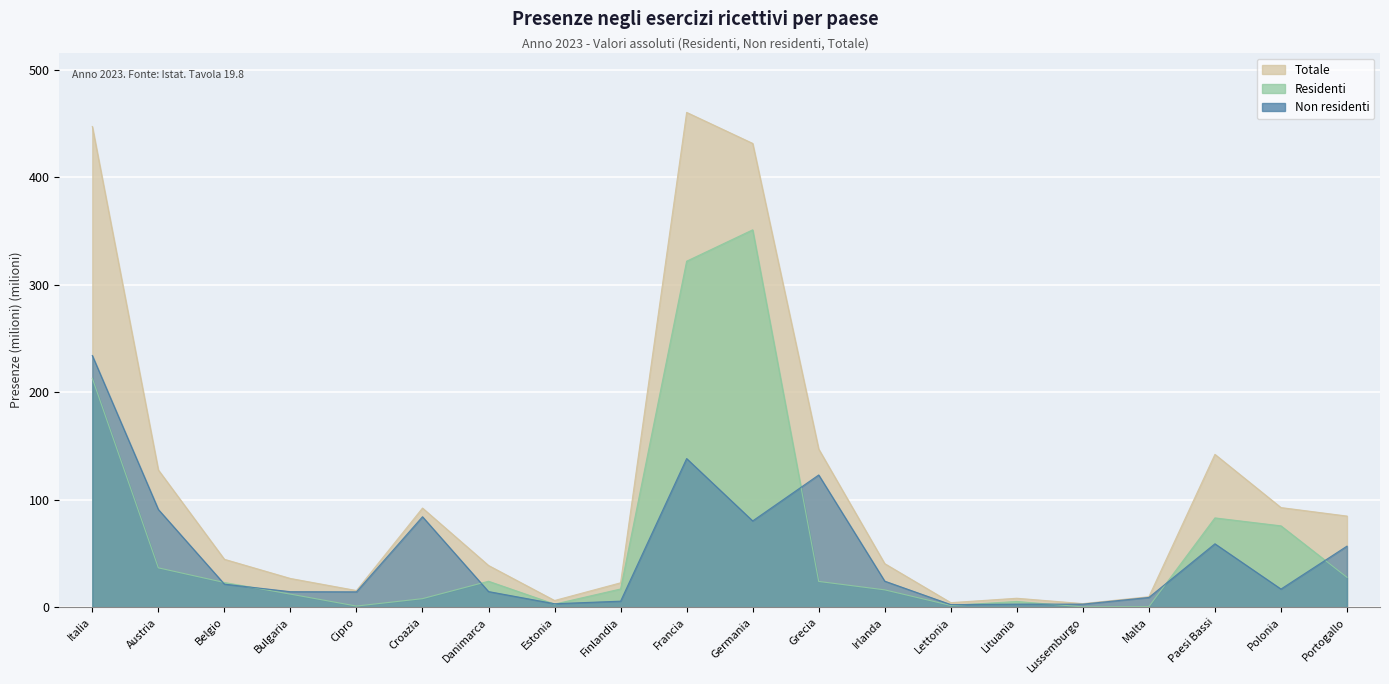

What position from the left is Cipro?

5